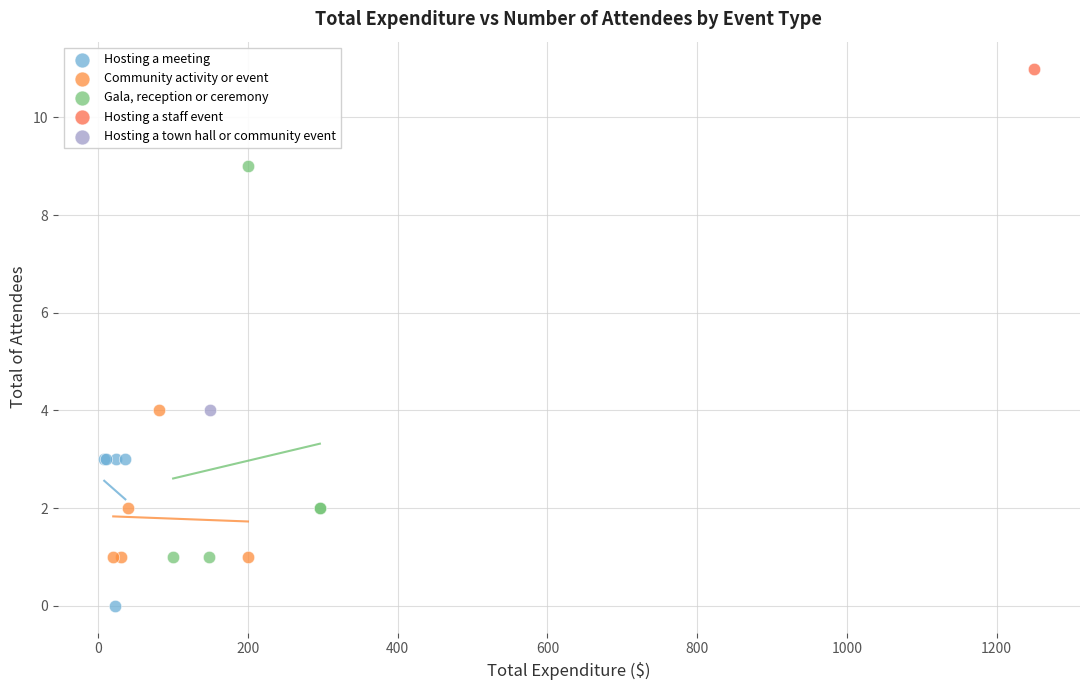

What are all the series names shown in the legend?

Hosting a meeting, Community activity or event, Gala, reception or ceremony, Hosting a staff event, Hosting a town hall or community event